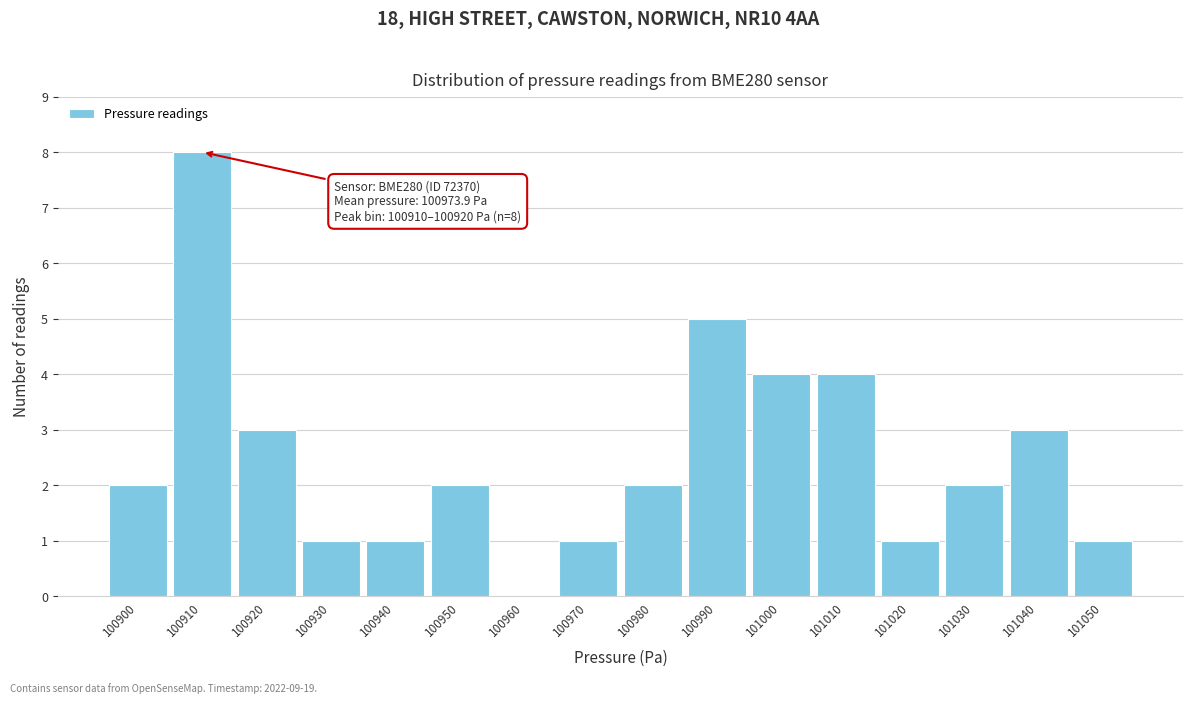

Reading left to right, what are all the values shown in this chart?

100900=2	100910=8	100920=3	100930=1	100940=1	100950=2	100960=0	100970=1	100980=2	100990=5	101000=4	101010=4	101020=1	101030=2	101040=3	101050=1